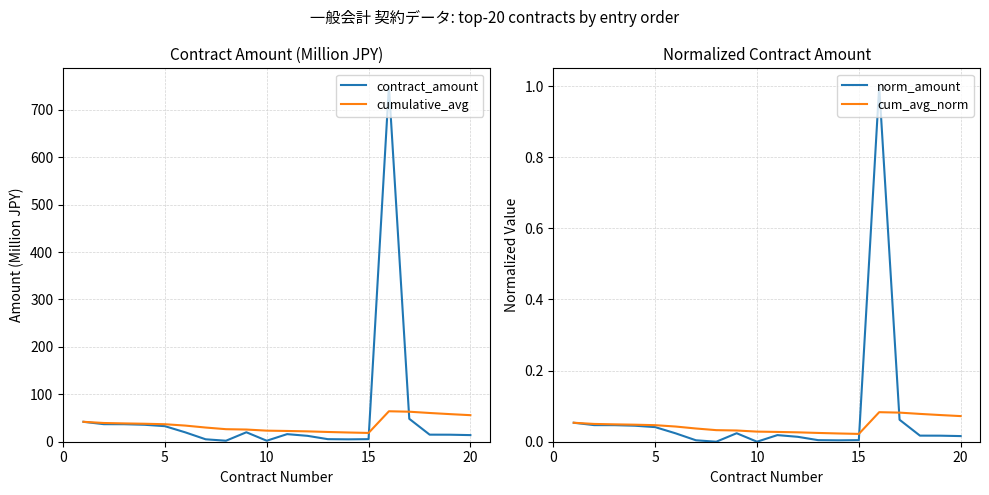

What is the highest value of the norm_amount series?

1.0